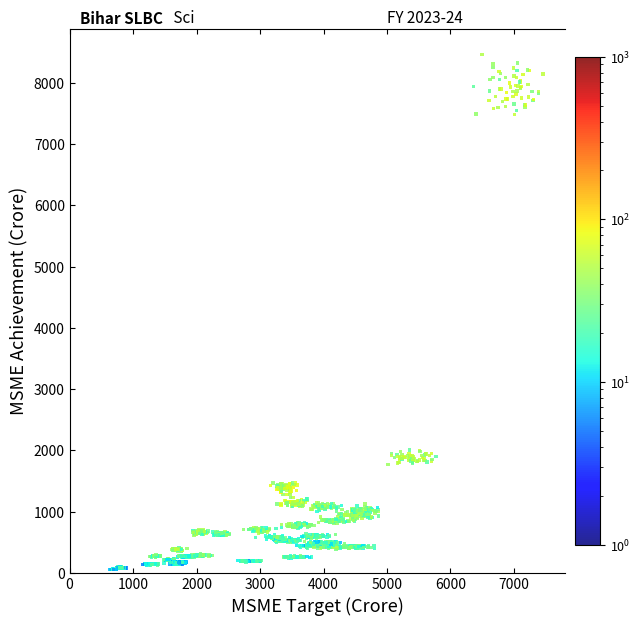

What is the range of X values (max minus min)?

6828.5